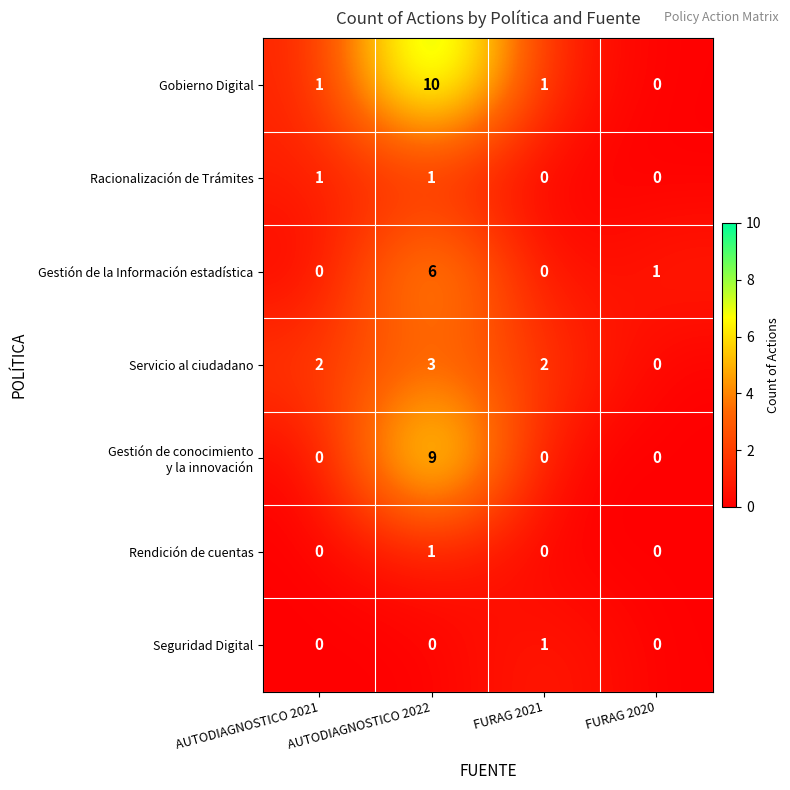

What is the maximum value shown in the chart?

10